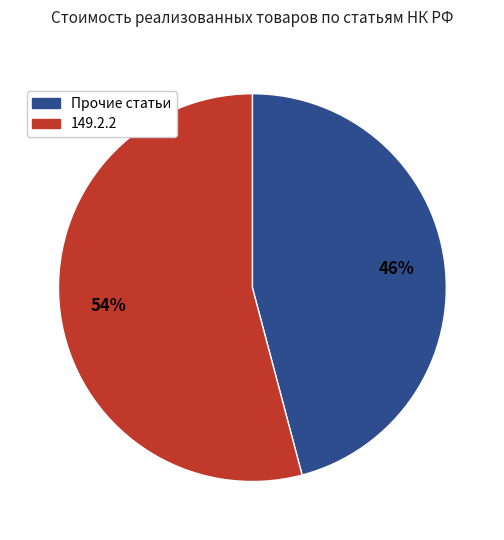

Rank the categories by value from lowest to highest.

Прочие статьи, 149.2.2